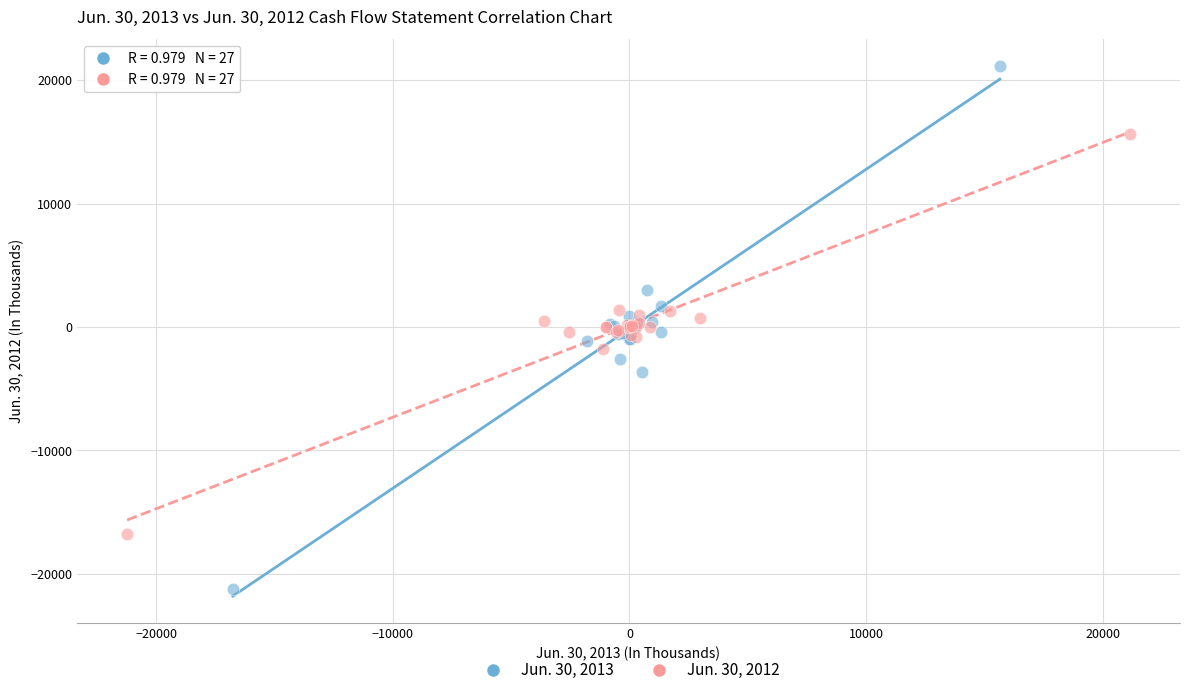

Which series contains the lowest Y value?

Jun. 30, 2013